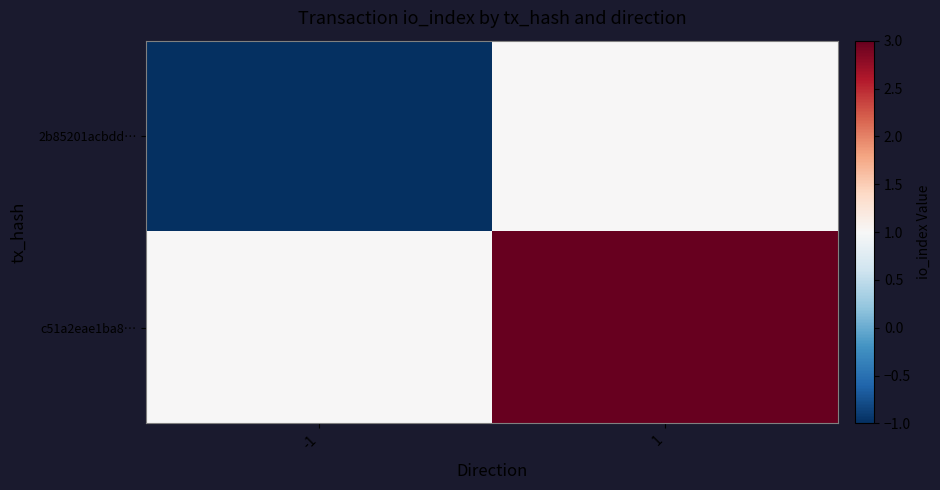

At how many categories does at least one series exceed 2?

1